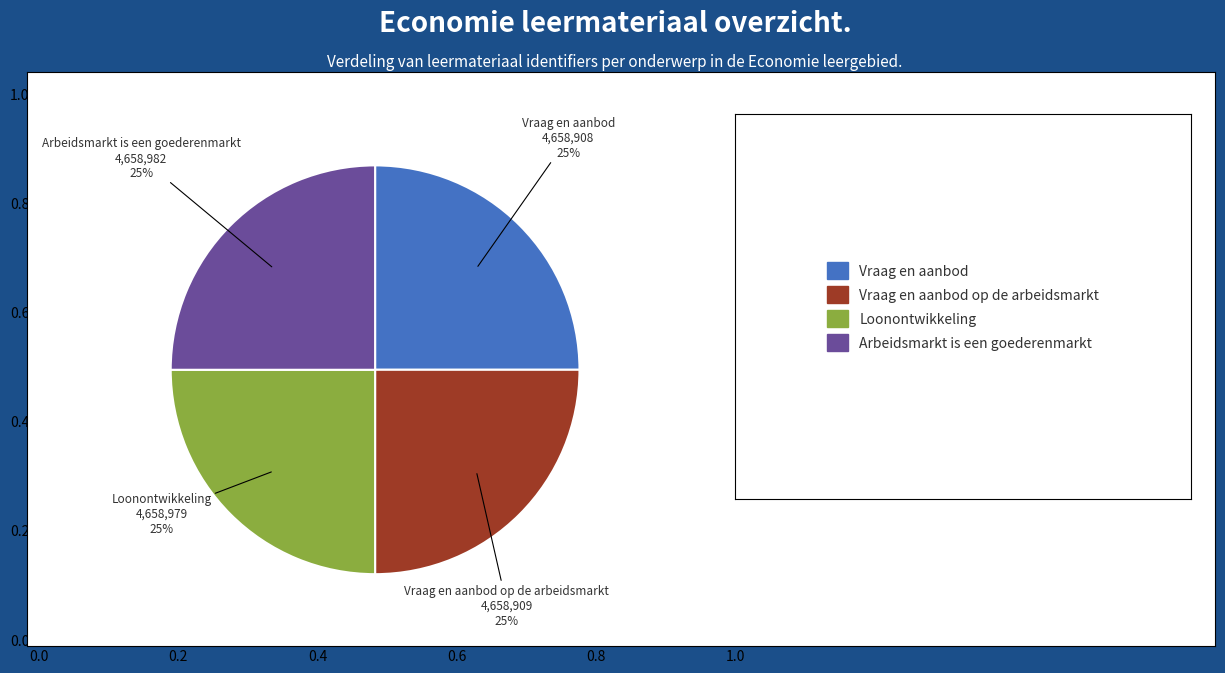

Does any single category account for the majority?

No